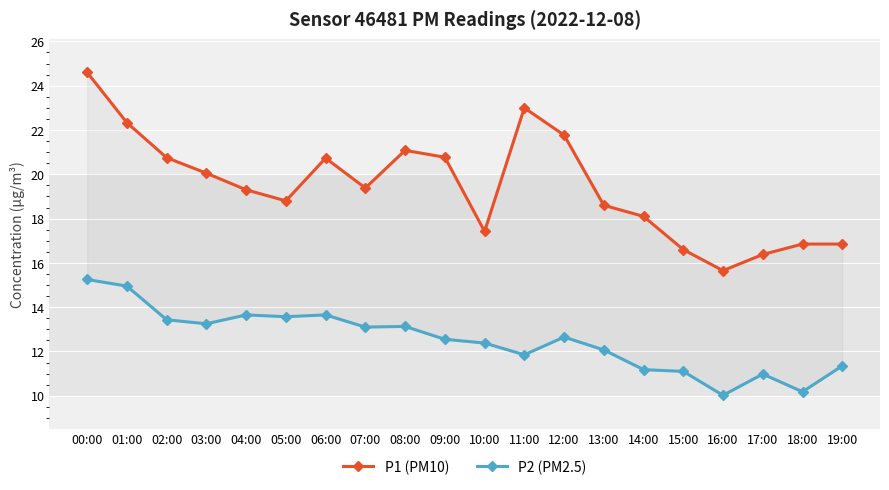

True or false: P2 (PM2.5) and P1 (PM10) cross at least once.

False